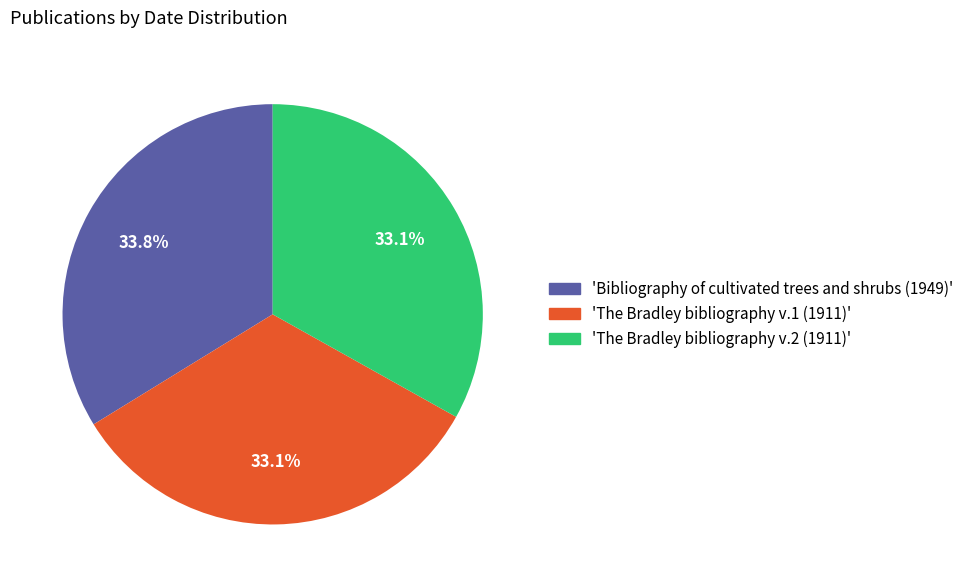

Is there any slice that represents more than half of the pie?

No